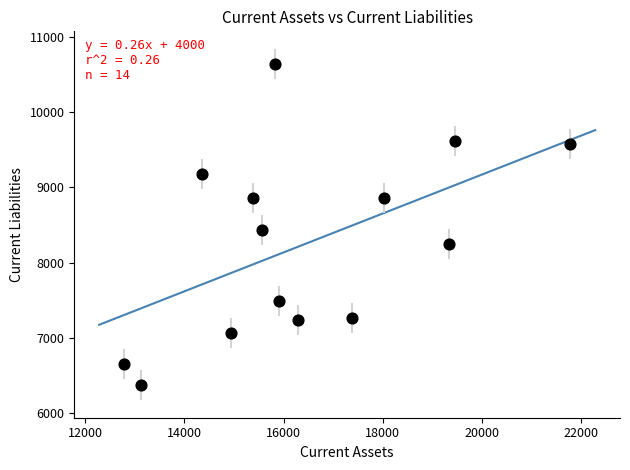

What is the range of X values (max minus min)?

9005